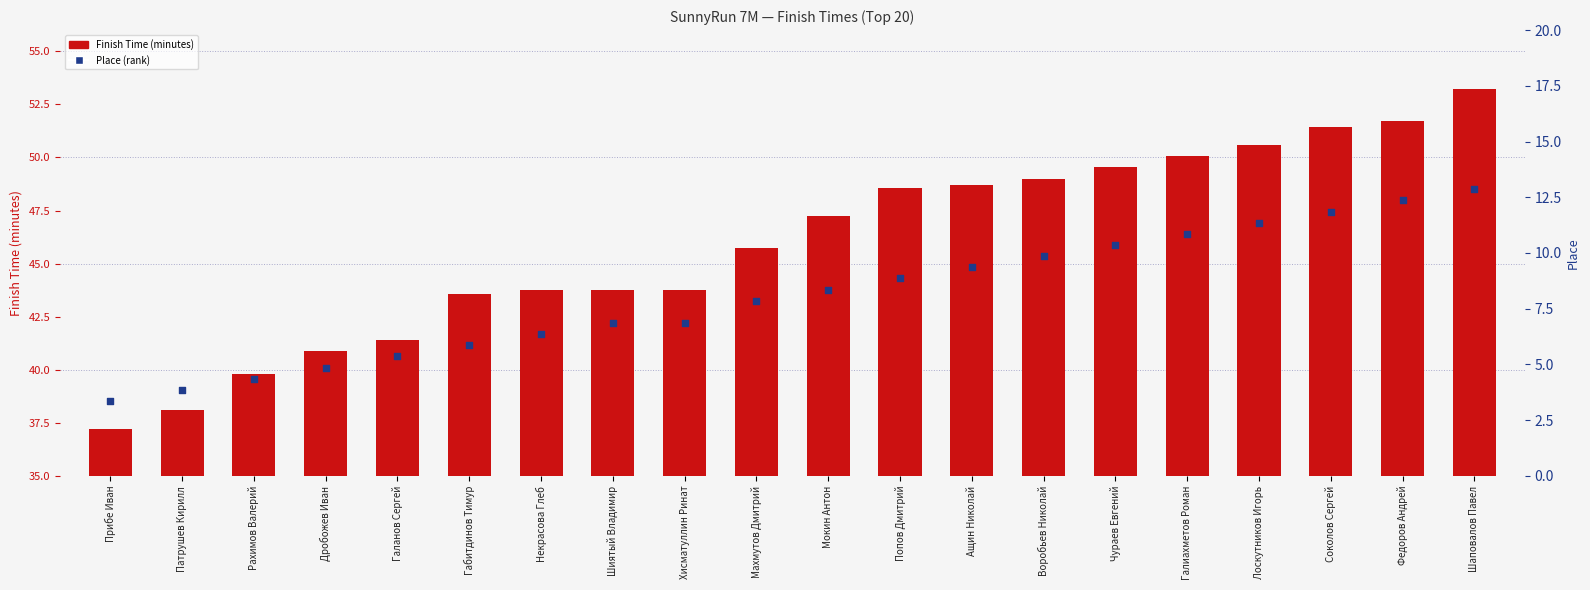

What is the total value across all series at Мокин Антон?

91.0